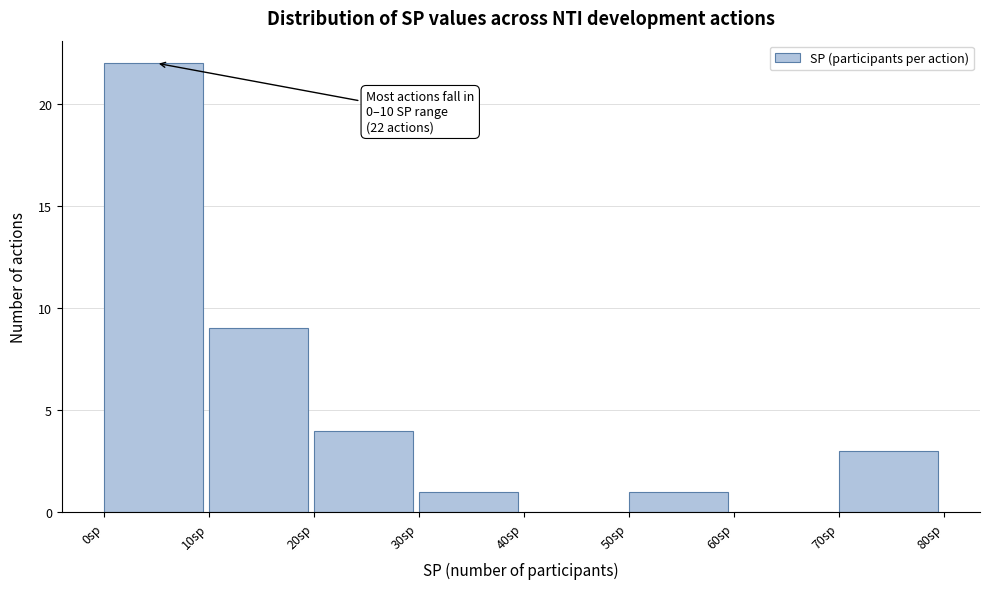

Which range on the x-axis has the tallest bar?

0 to 10